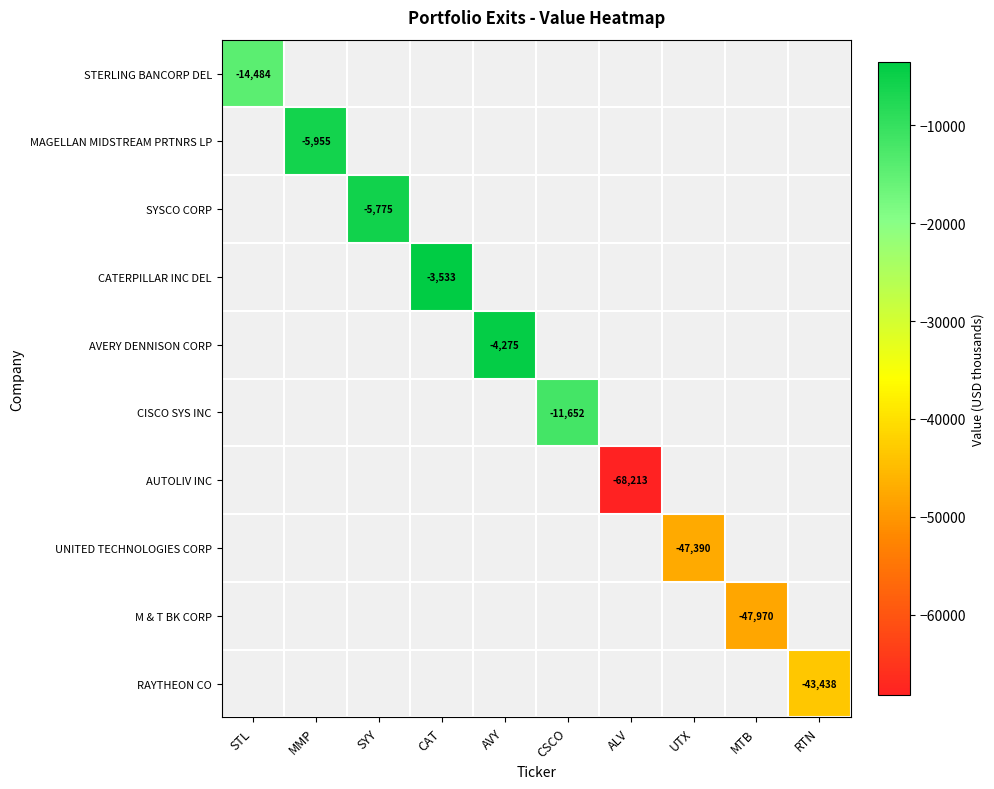

List the labels in order of STERLING BANCORP DEL value, largest first.

MMP, SYY, CAT, AVY, CSCO, ALV, UTX, MTB, RTN, STL